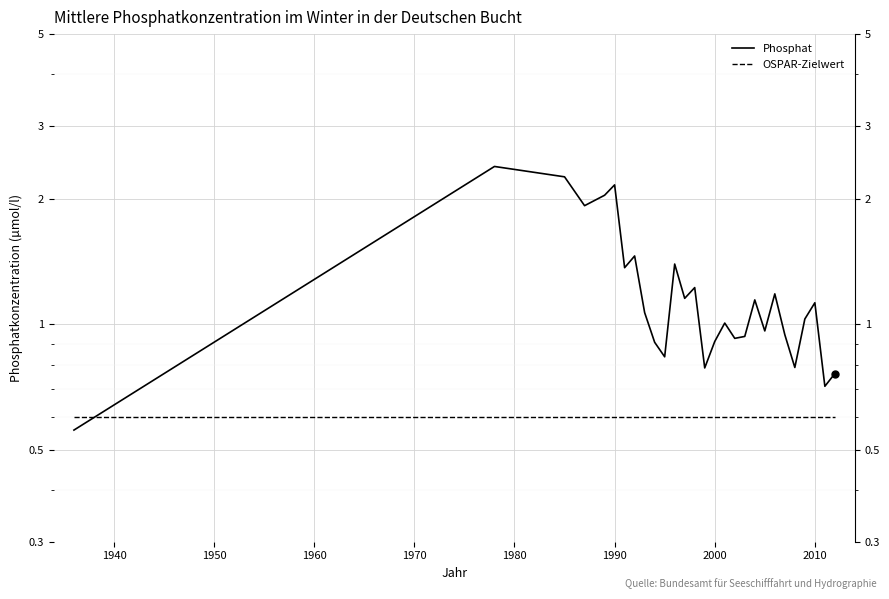

Reading left to right, extract all data points from this chart.

Phosphat: 0.6	2.4	2.3	1.9	2.0	2.2	1.4	1.5	1.1	0.9	0.8	1.4	1.2	1.2	0.8	0.9	1.0	0.9	0.9	1.1	1.0	1.2	0.9	0.8	1.0	1.1	0.7	0.8
OSPAR-Zielwert: 0.6	0.6	0.6	0.6	0.6	0.6	0.6	0.6	0.6	0.6	0.6	0.6	0.6	0.6	0.6	0.6	0.6	0.6	0.6	0.6	0.6	0.6	0.6	0.6	0.6	0.6	0.6	0.6